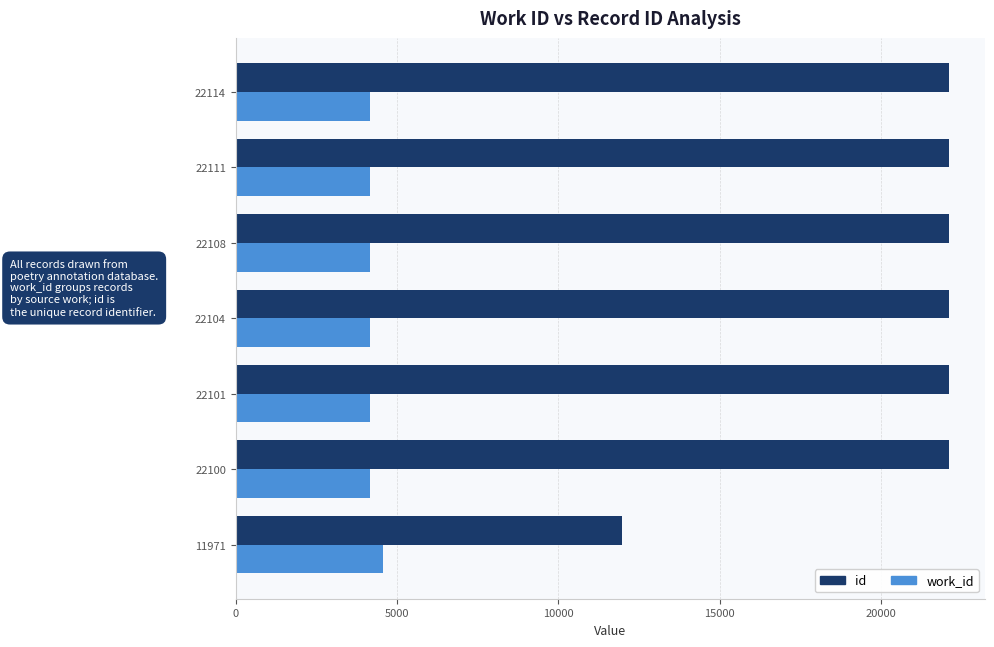

The id series shows 7975 at 22114. True or false?

False